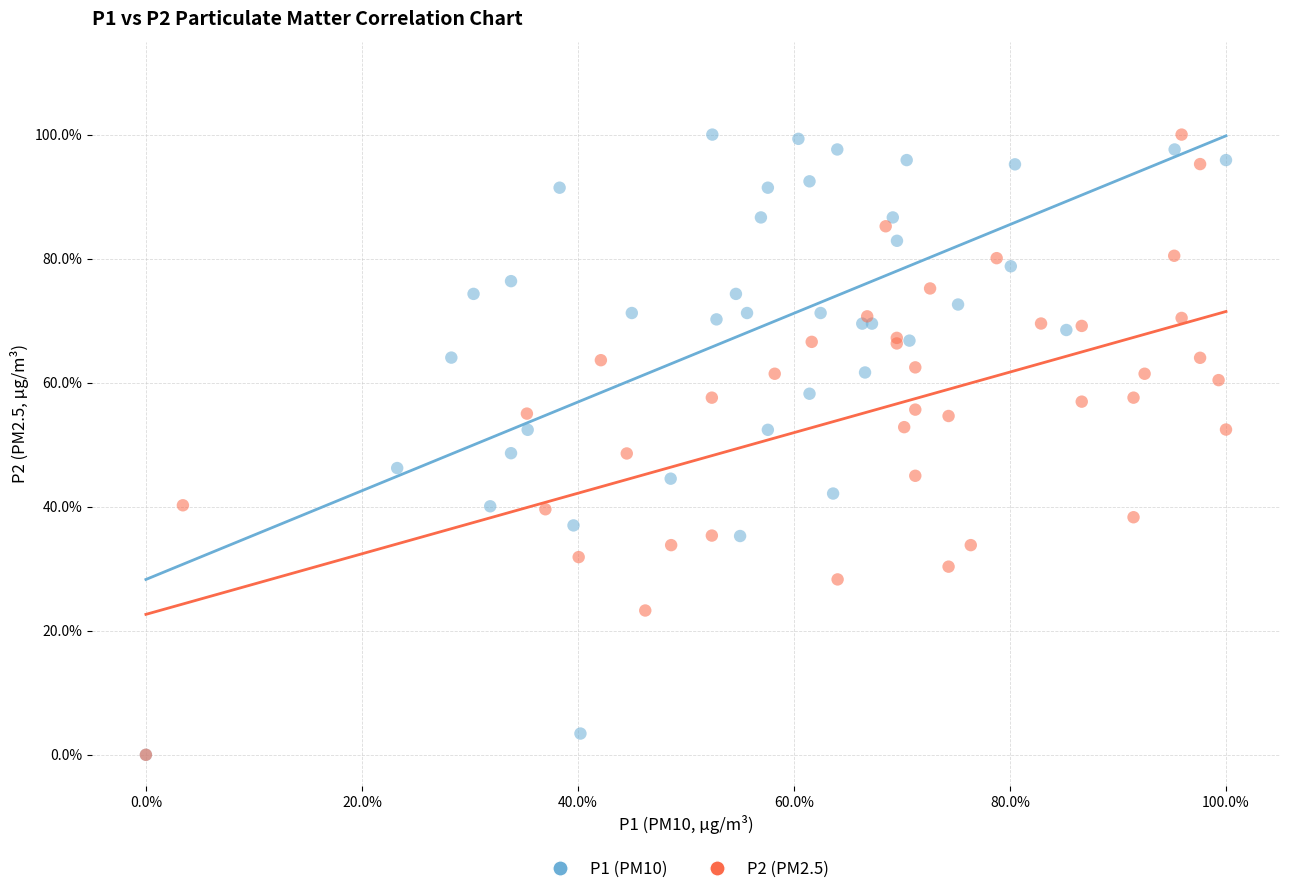

What are all the series names shown in the legend?

P1 (PM10), P2 (PM2.5)